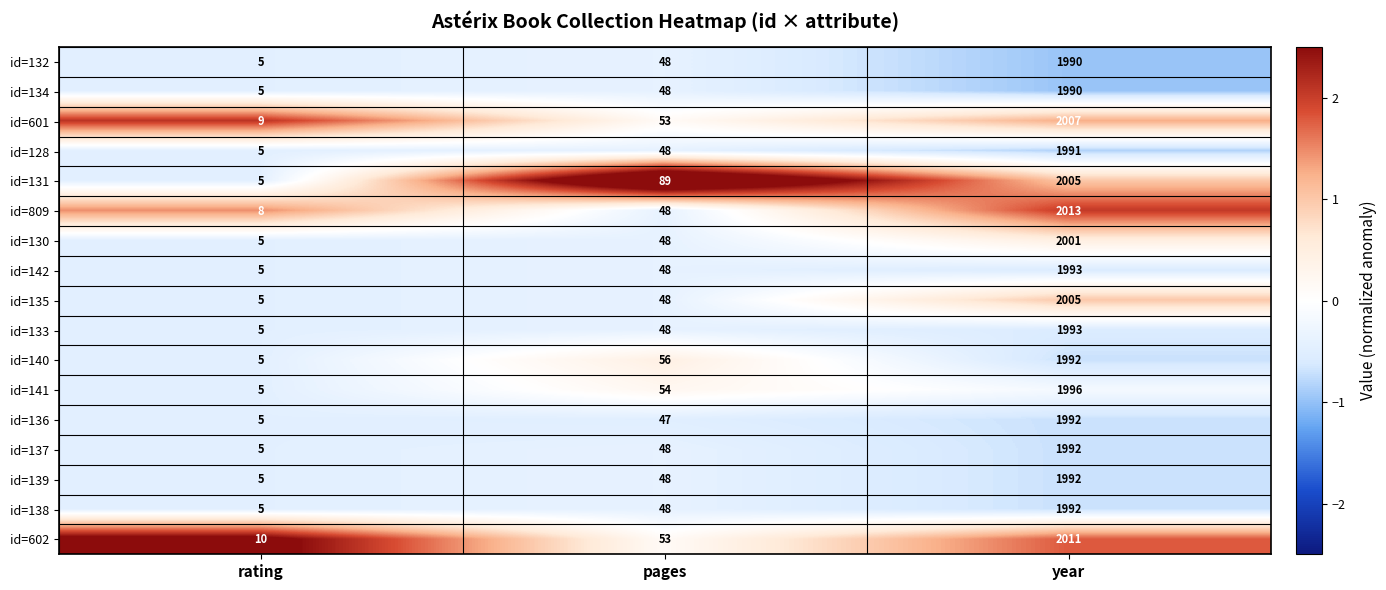

Which series changed the most between pages and year?

id=809